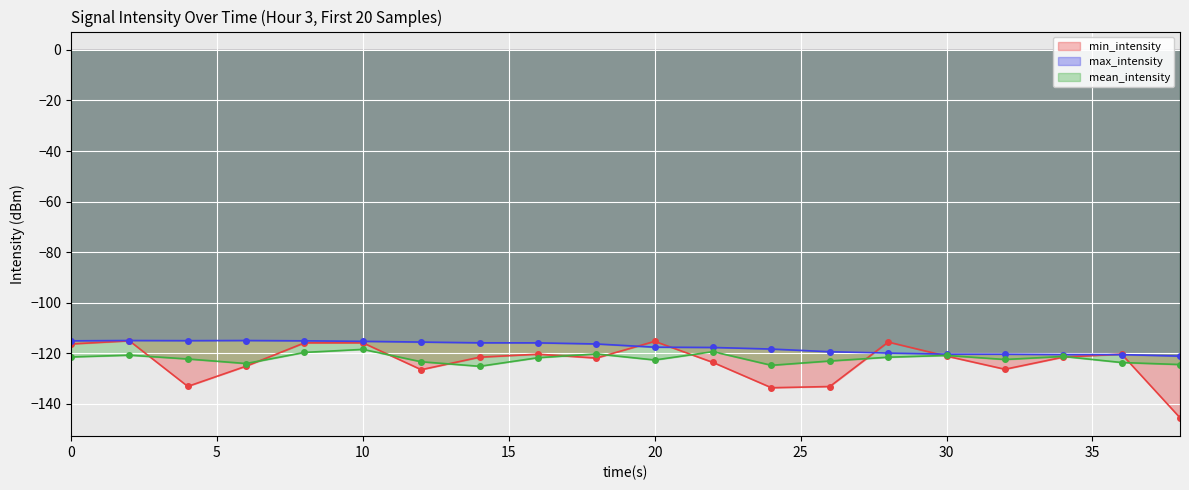

Which series has the largest total across all categories?

max_intensity